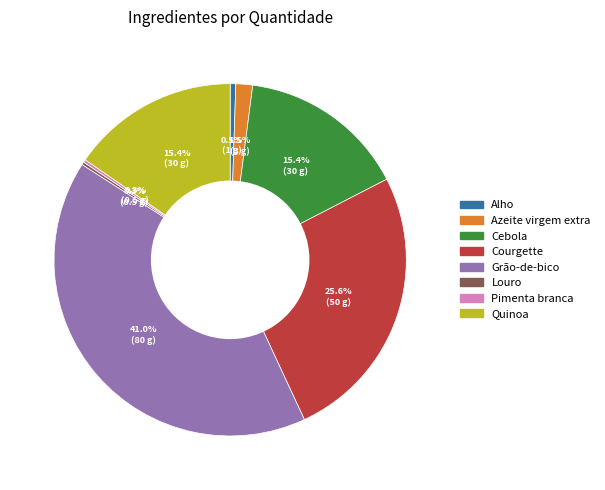

Is there any slice that represents more than half of the pie?

No